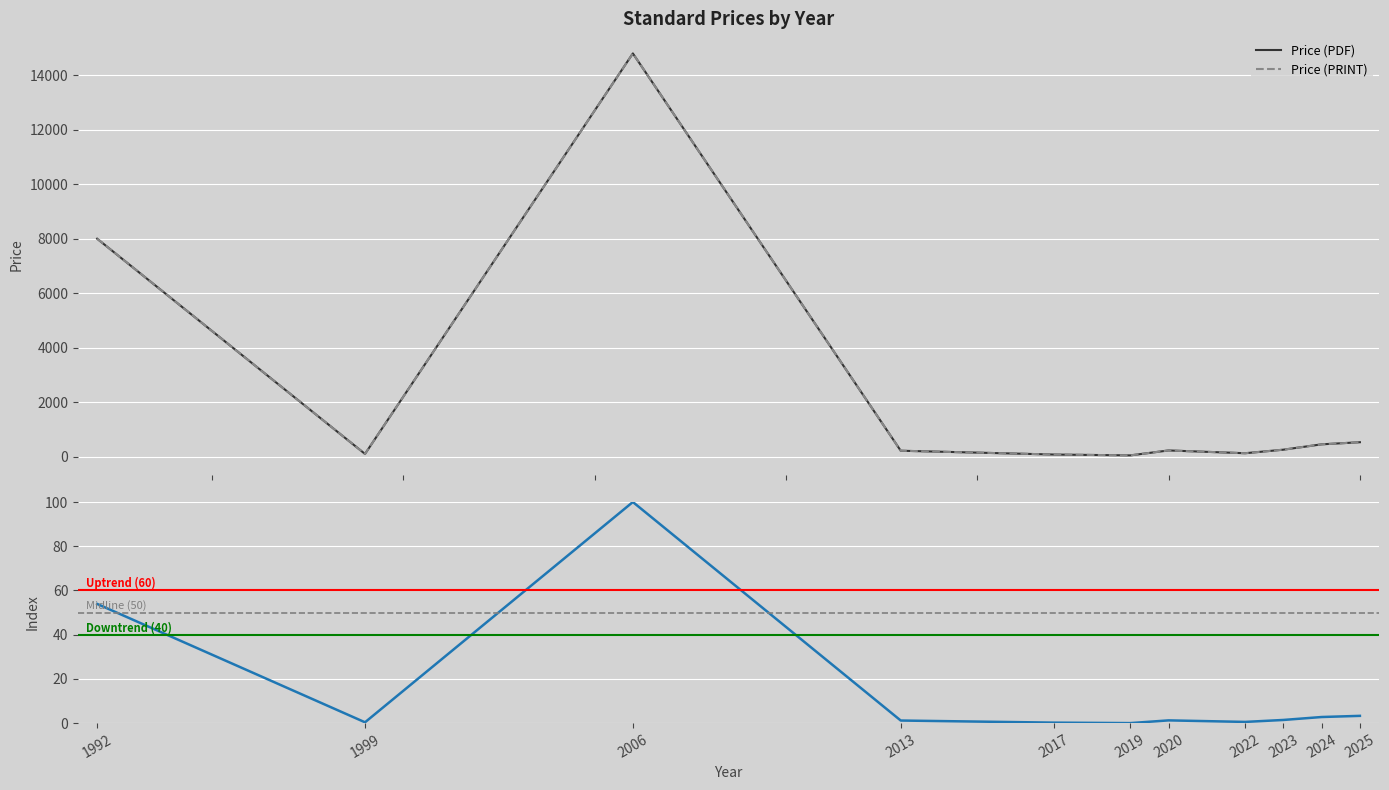

Reading left to right, what are all the values shown in this chart?

Price (PDF): 1992=53.9	1999=0.4	2006=100.0	2013=1.2	2017=0.2	2019=0.0	2020=1.2	2022=0.5	2023=1.4	2024=2.8	2025=3.3
Price (PRINT): 1992=8000.0	1999=102.4	2006=14800.0	2013=220.0	2017=80.0	2019=48.7	2020=230.2	2022=127.9	2023=258.1	2024=454.4	2025=532.1